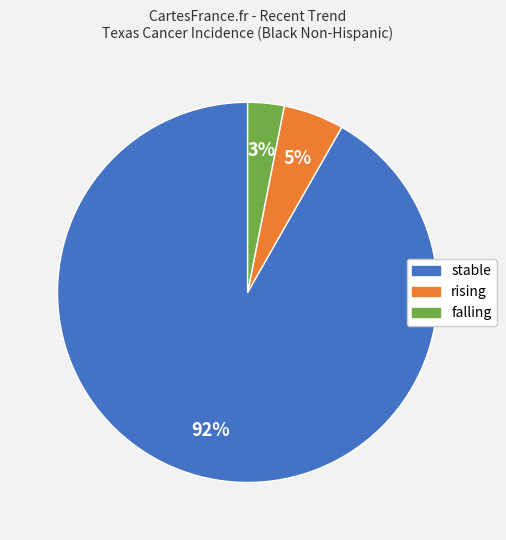

To the nearest percent, what is the combined percentage of stable and falling?

95%